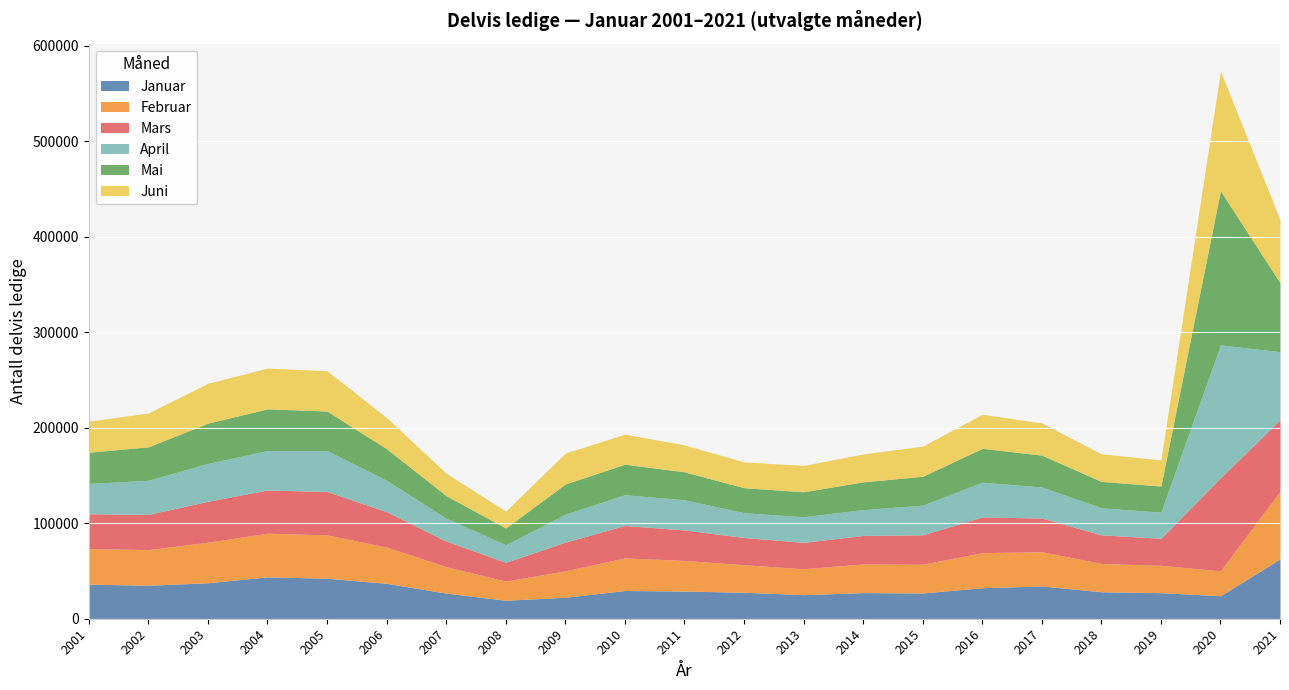

What is the value of the Mars point at the 11th from the left?

31877